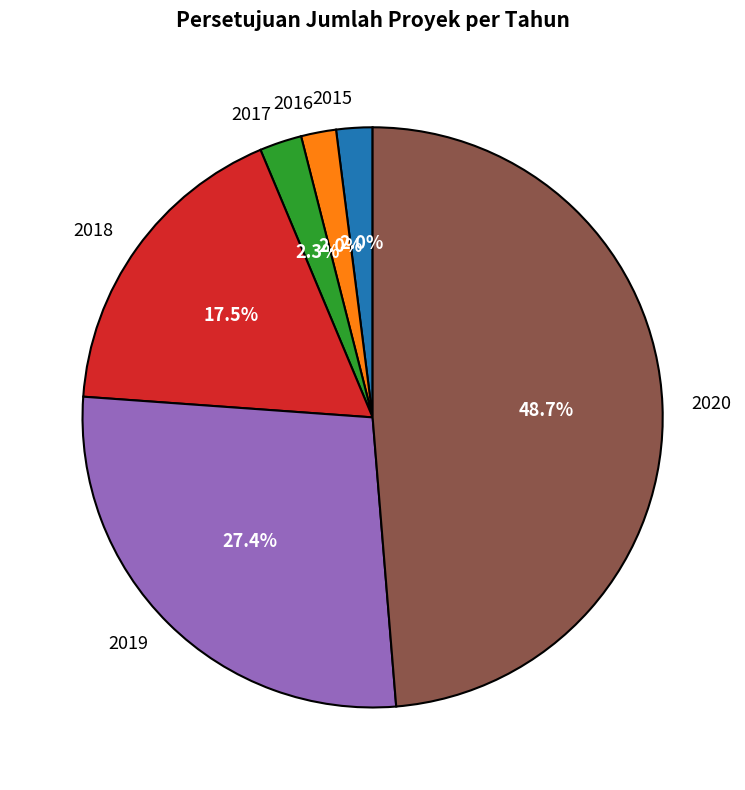

Does 2015 account for over 50% of the chart?

No